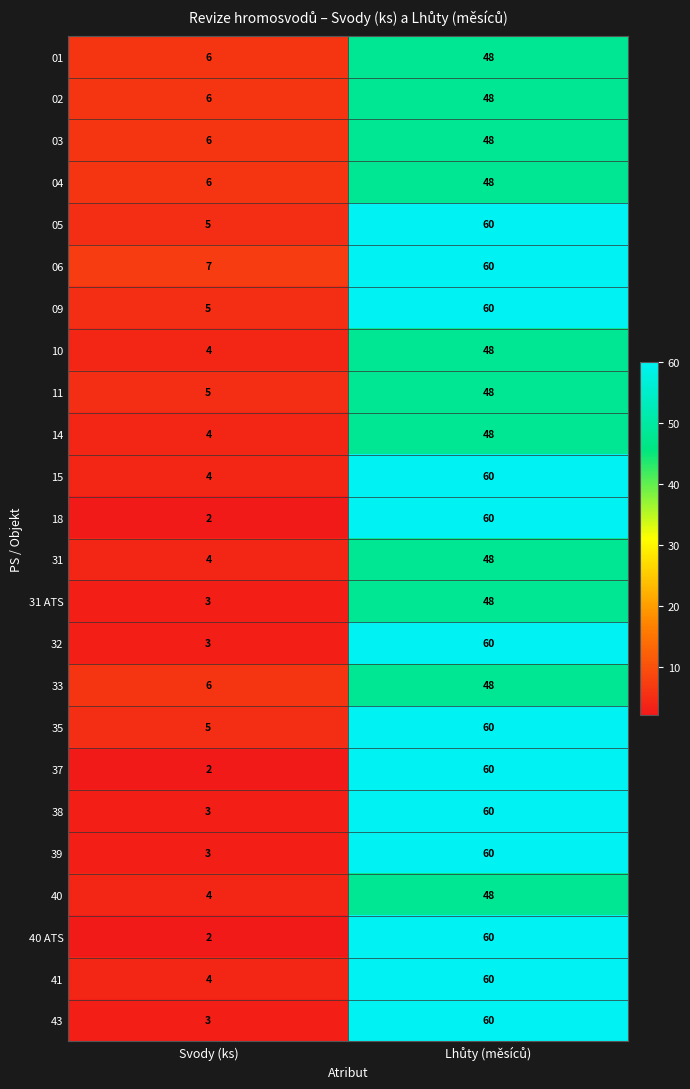

What is the sum of all 18 values?

62